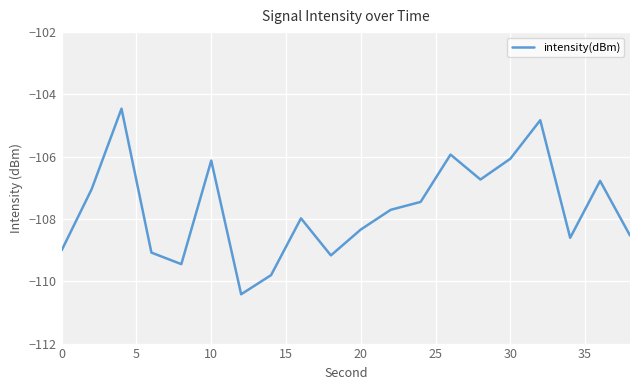

What is the greatest value displayed?

-104.5